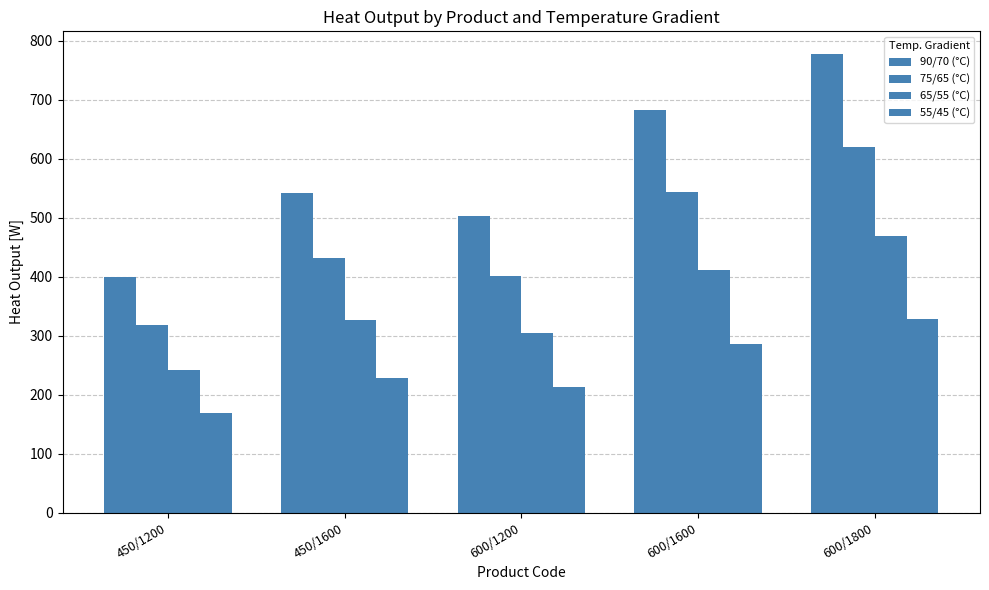

What is the sum of all 75/65 (°C) values?

2313